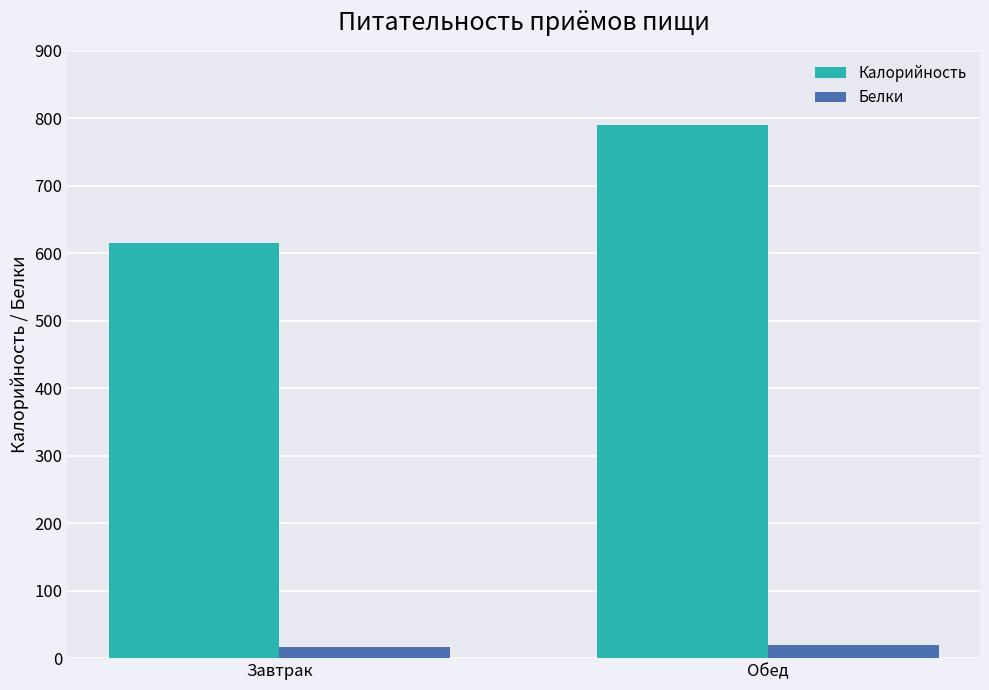

At how many categories does at least one series exceed 698?

1